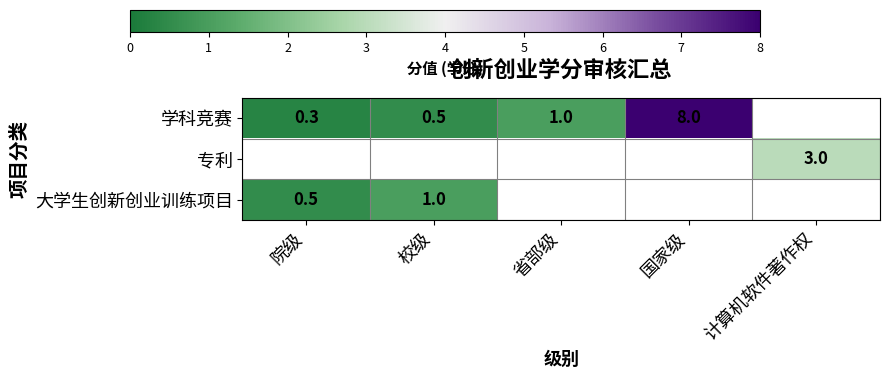

At how many categories does at least one series exceed 2?

2